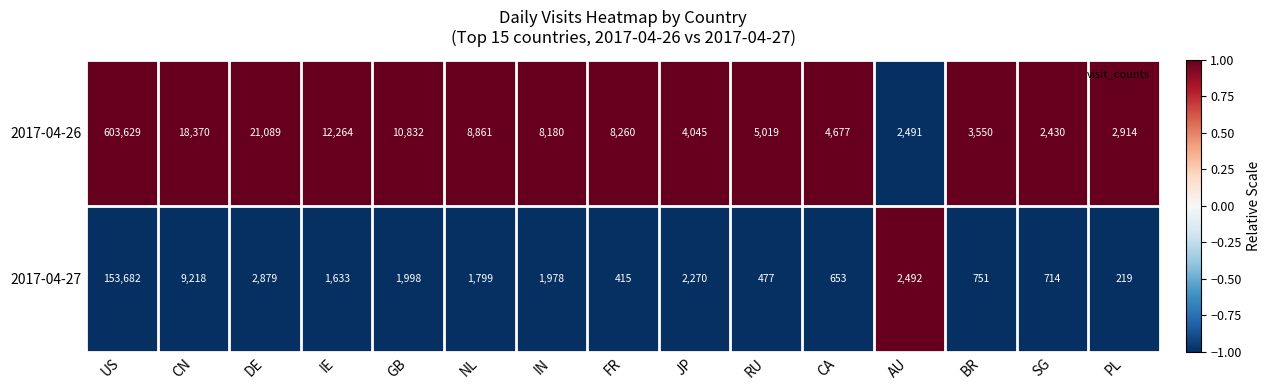

What is the highest value of the 2017-04-27 series?

153682